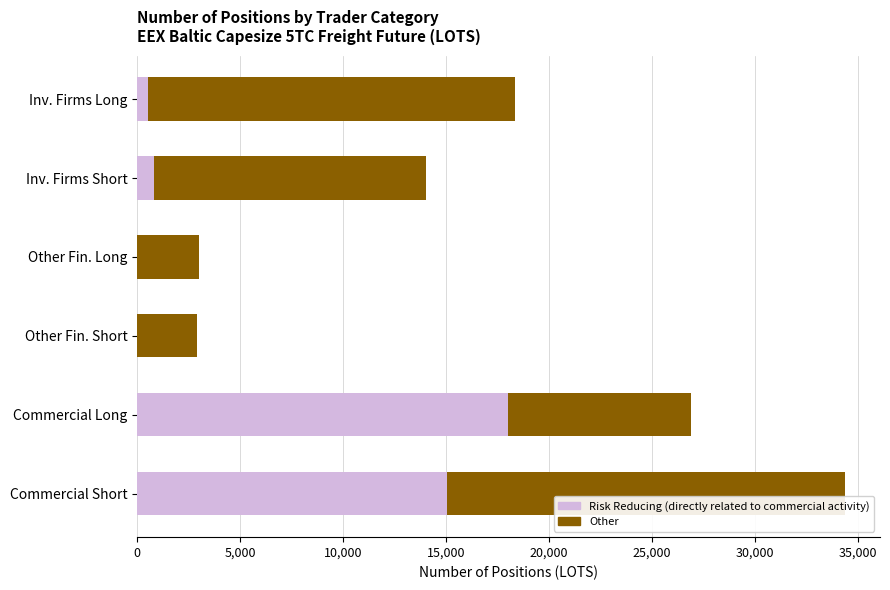

What is the total value across all series at Other Fin. Short?

2905.0